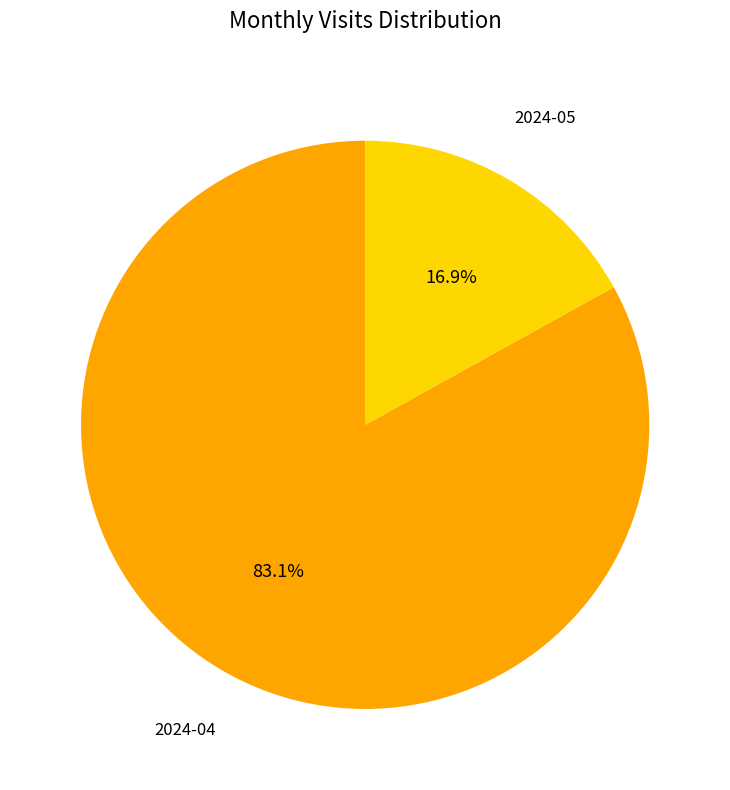

Is there any slice that represents more than half of the pie?

Yes